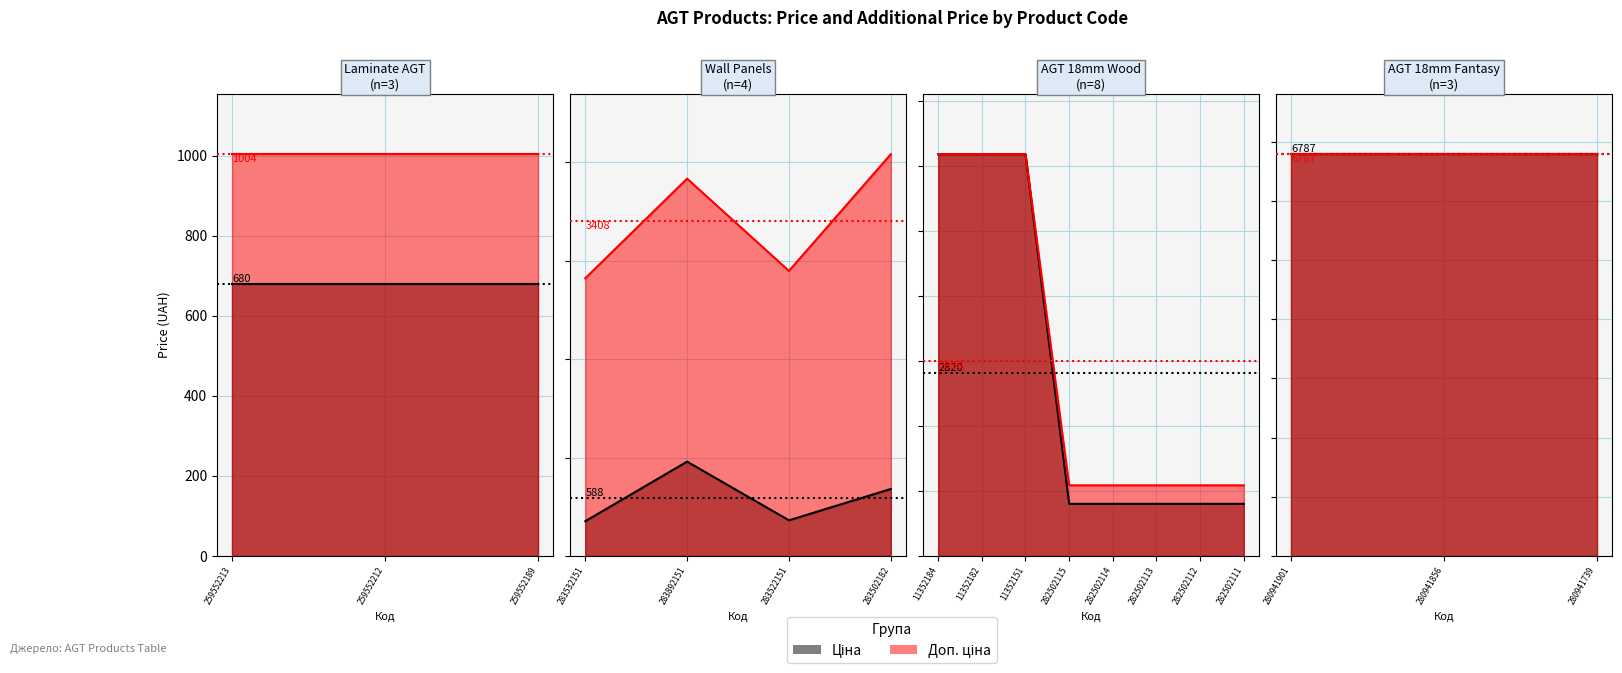

Is it true that Залишок equals 604.7 at 282502111?

False